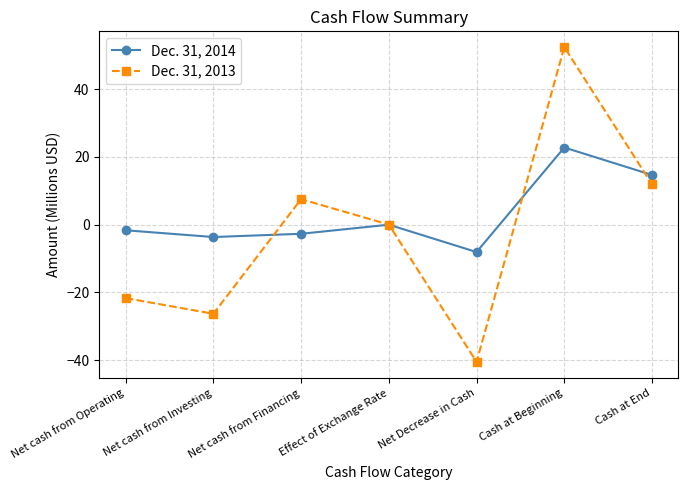

Rank the categories by Dec. 31, 2014 value from highest to lowest.

Cash at Beginning, Cash at End, Effect of Exchange Rate, Net cash from Operating, Net cash from Financing, Net cash from Investing, Net Decrease in Cash